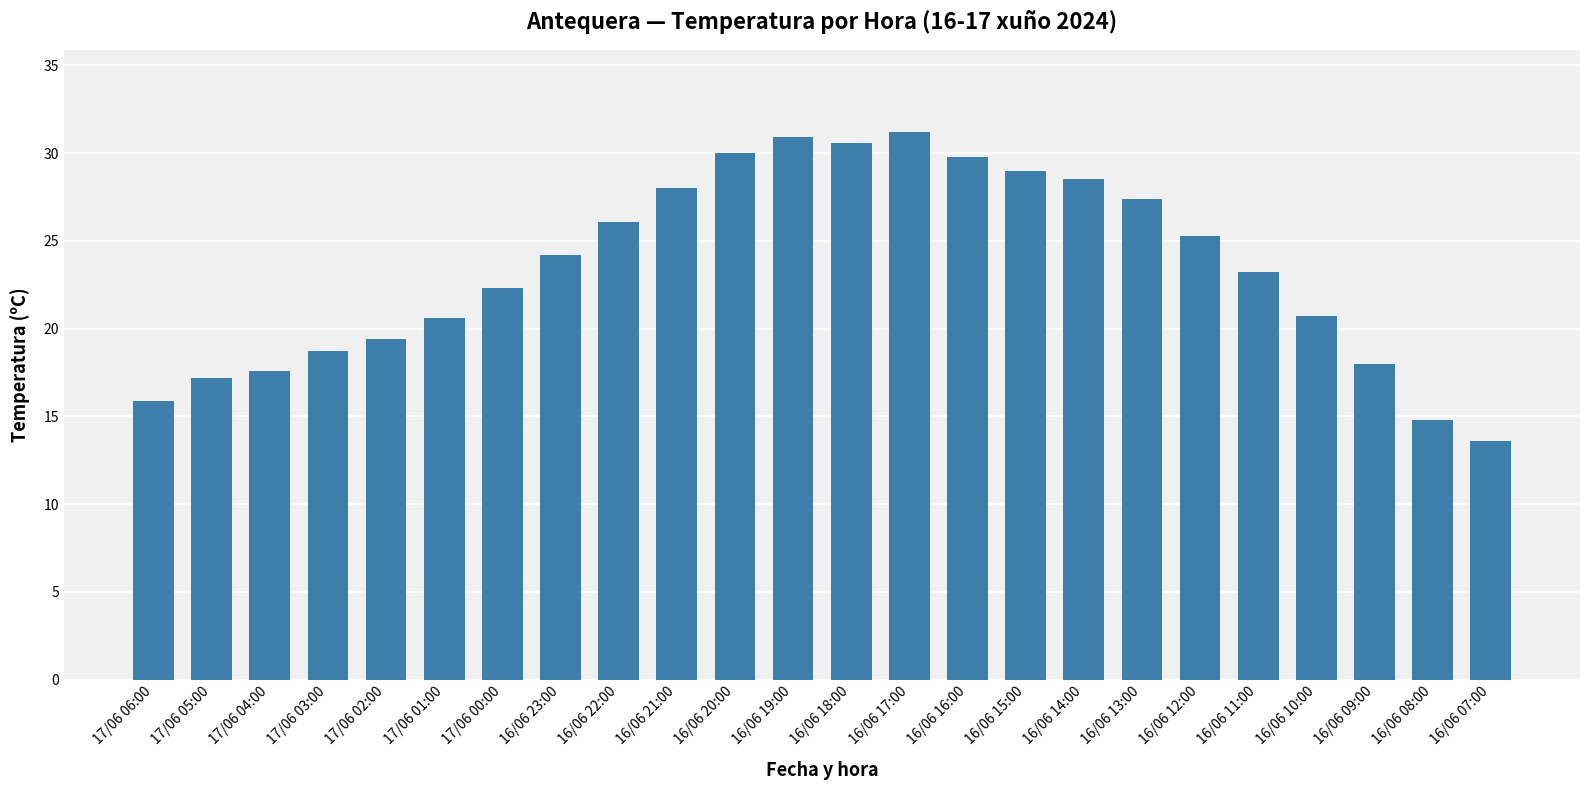

What is the difference between the values at 16/06 08:00 and 16/06 15:00?

14.2